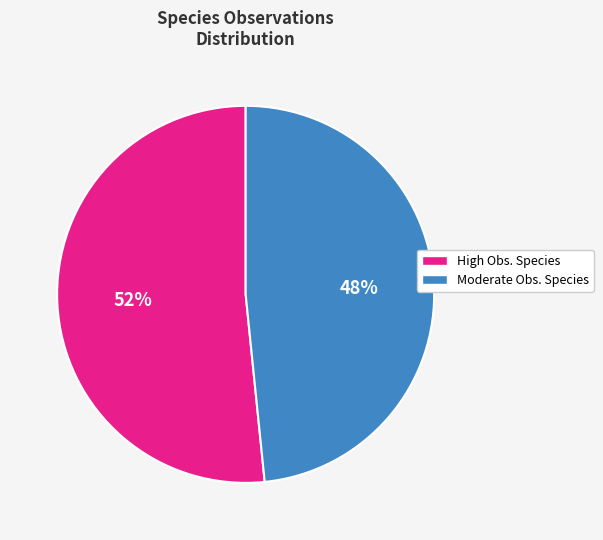

Is there a majority slice in this chart?

Yes